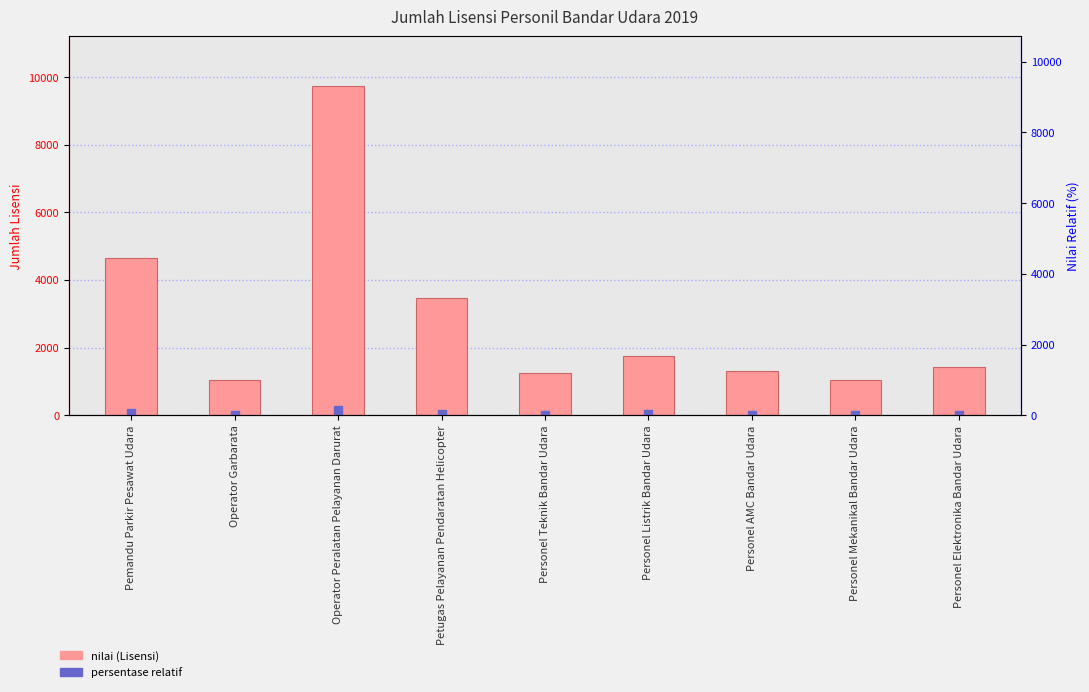

At which category is the sum across all series the highest?

Operator Peralatan Pelayanan Darurat